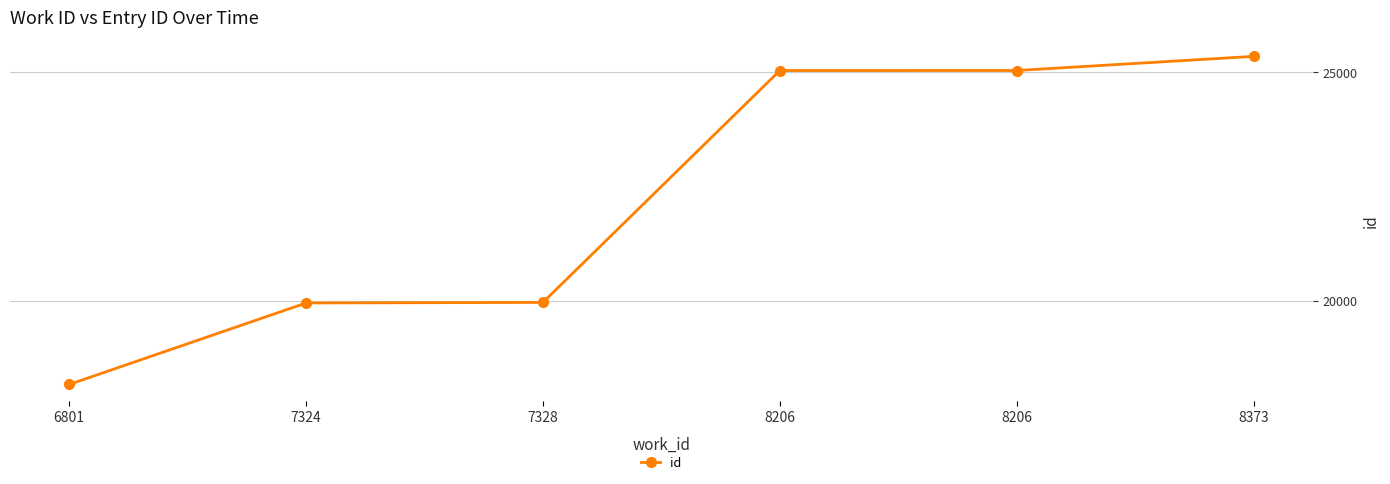

How many series are shown in this chart?

1